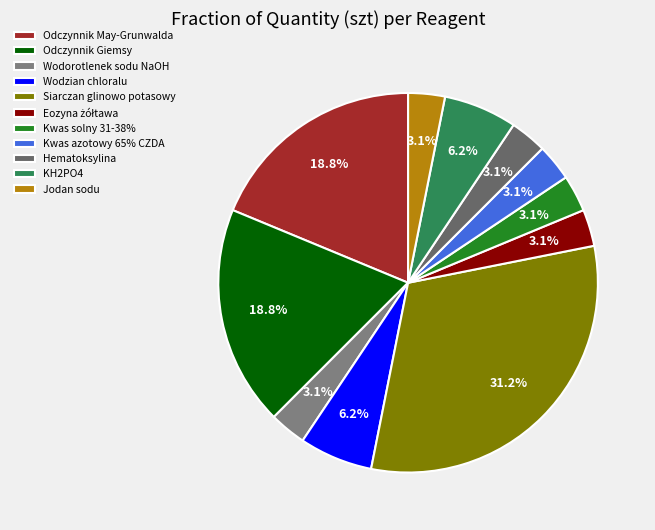

How many slices are in this pie chart?

11